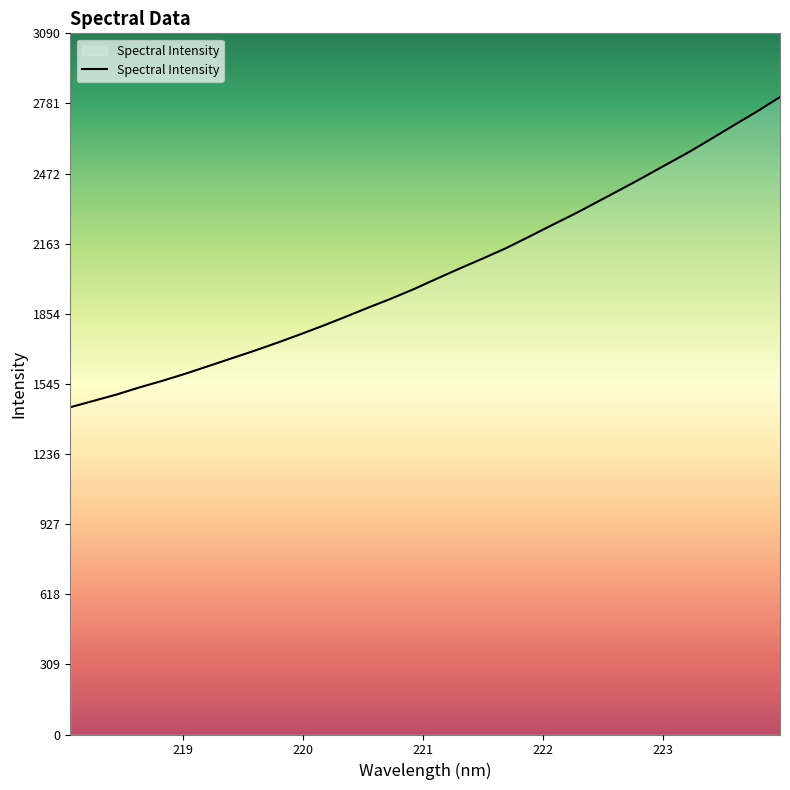

Does the chart have visible grid lines?

No